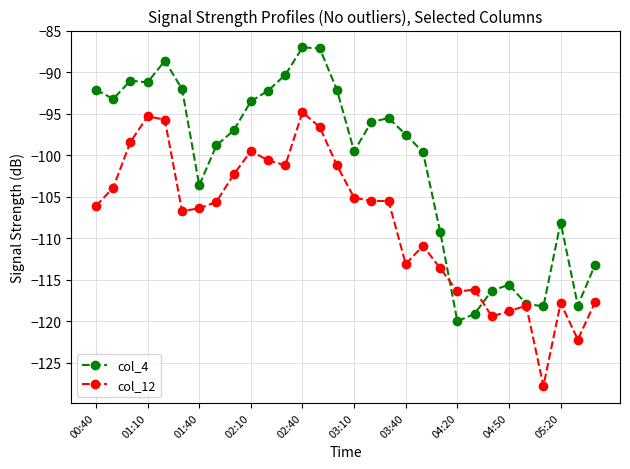

What is the lowest value of the col_12 series?

-127.8